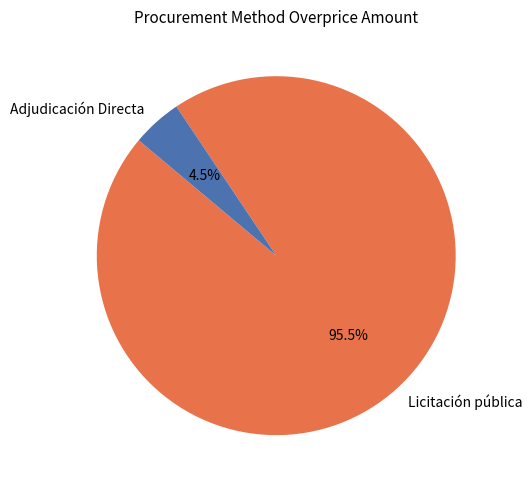

Which slice is the largest?

Licitación pública